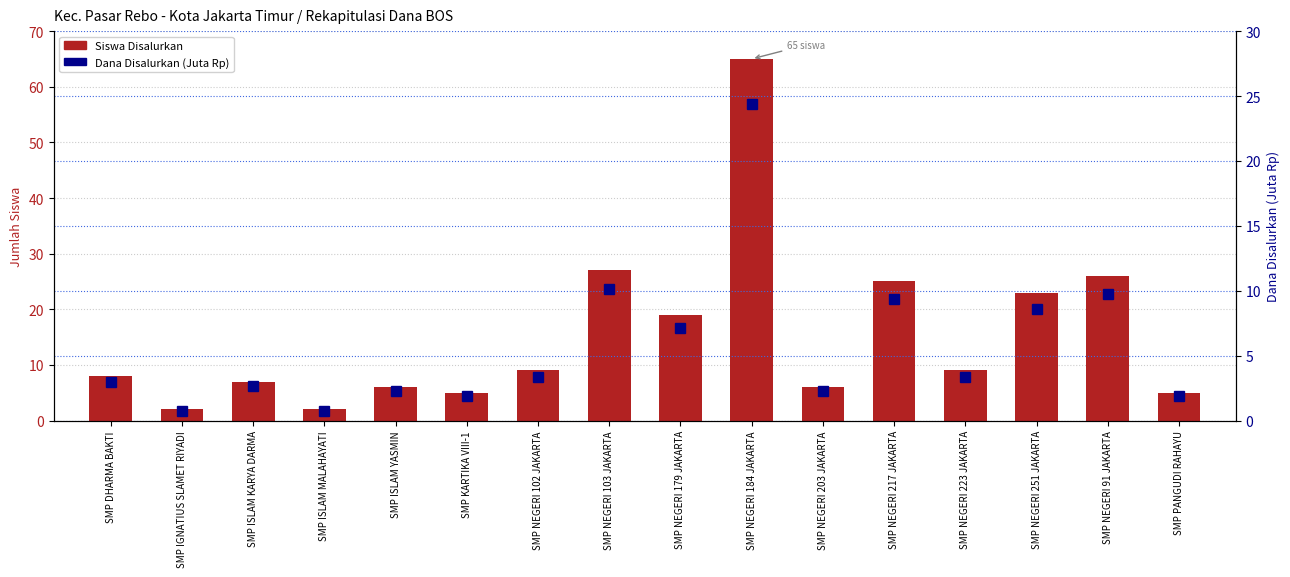

What is the difference between the maximum and minimum values in the Dana Disalurkan (Juta Rp) series?

23.6